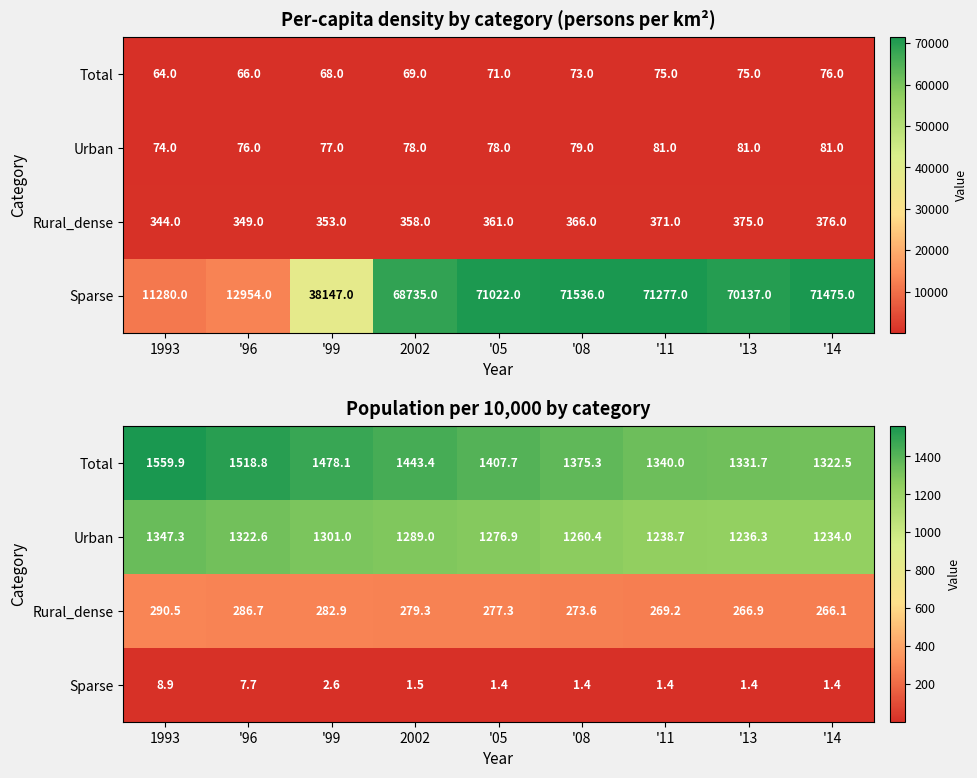

What is the difference between the highest and lowest values at '13?

1330.3